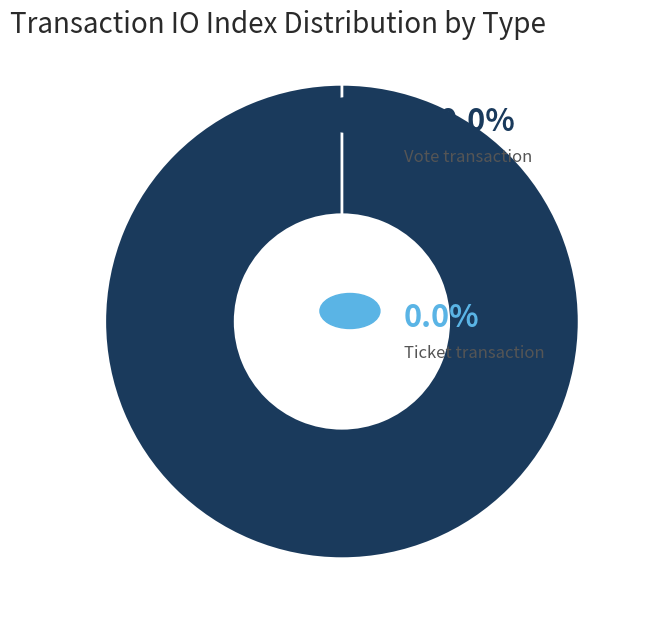

How many slices are in this pie chart?

2